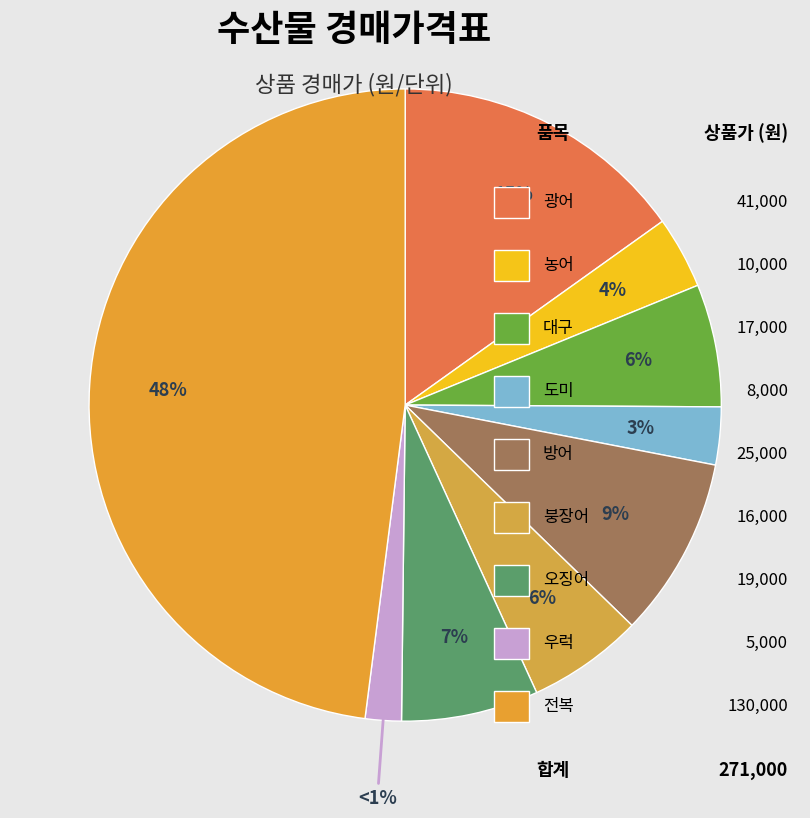

What is the change in value from 농어 to 방어?

+15000